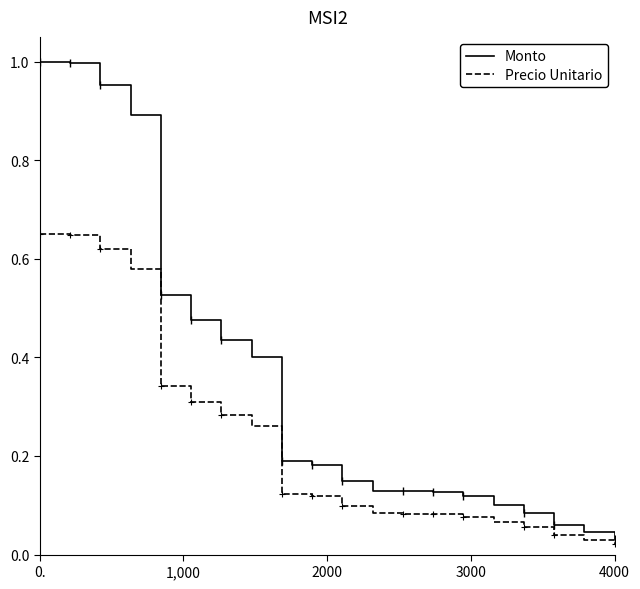

Which series has the widest spread of values?

Monto